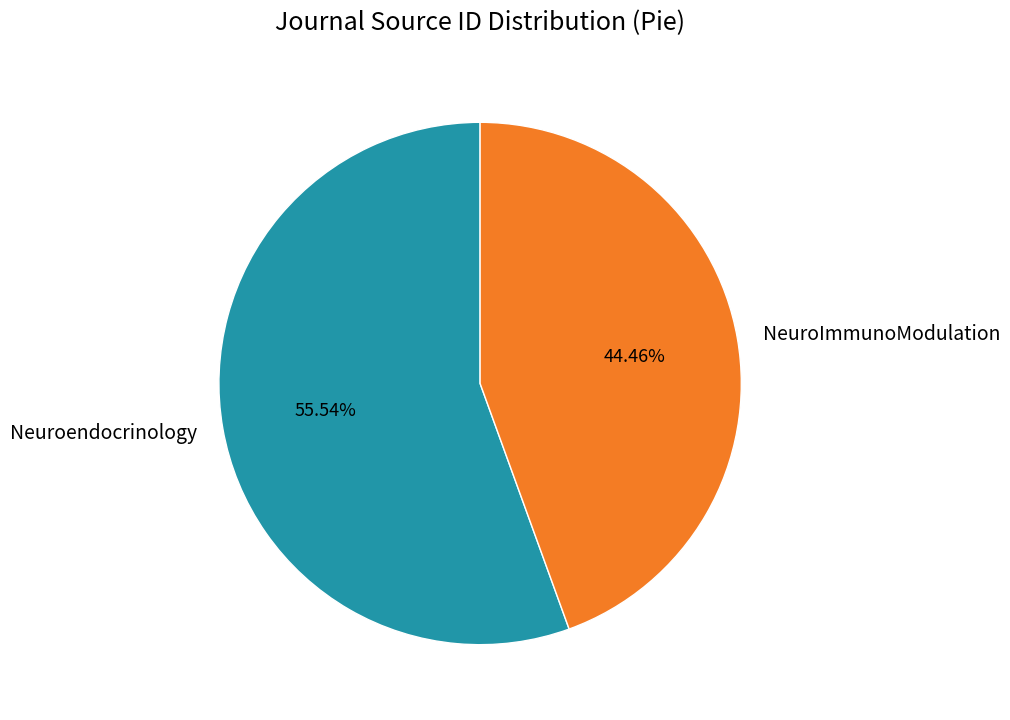

Between NeuroImmunoModulation and Neuroendocrinology, which is larger?

Neuroendocrinology